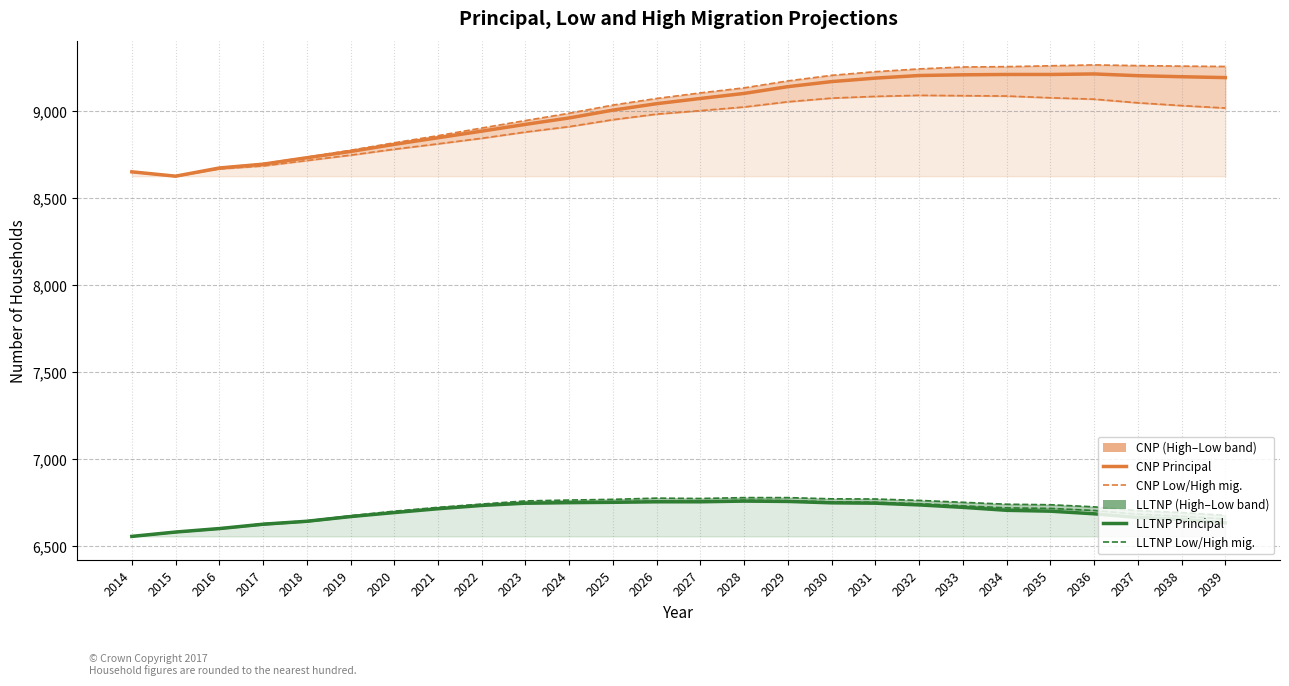

What is the value of the CNP Low migration point at the 11th from the left?

8913